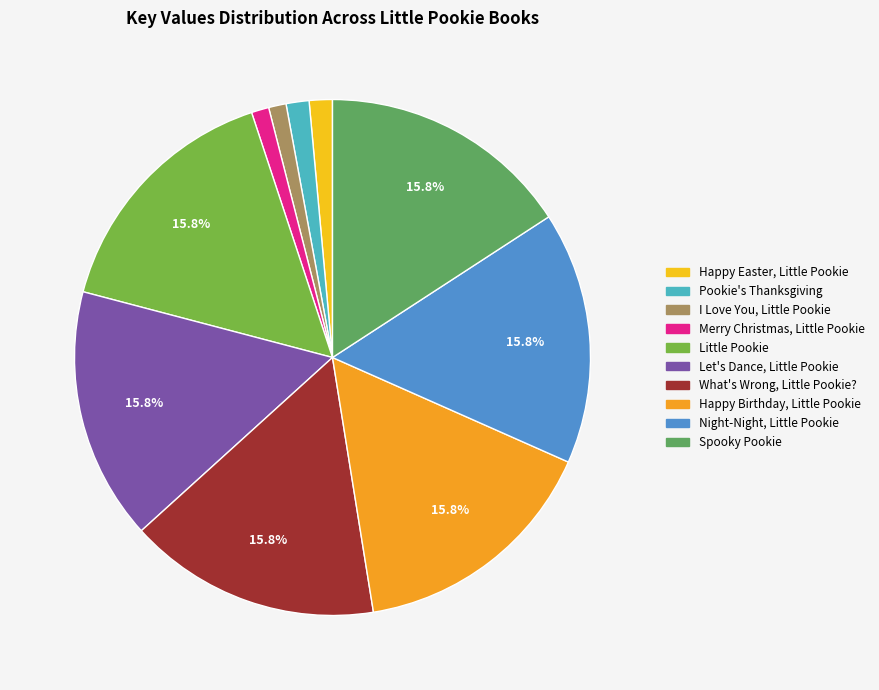

To the nearest percent, what is the difference between the Spooky Pookie and Pookie's Thanksgiving slice percentages?

14%